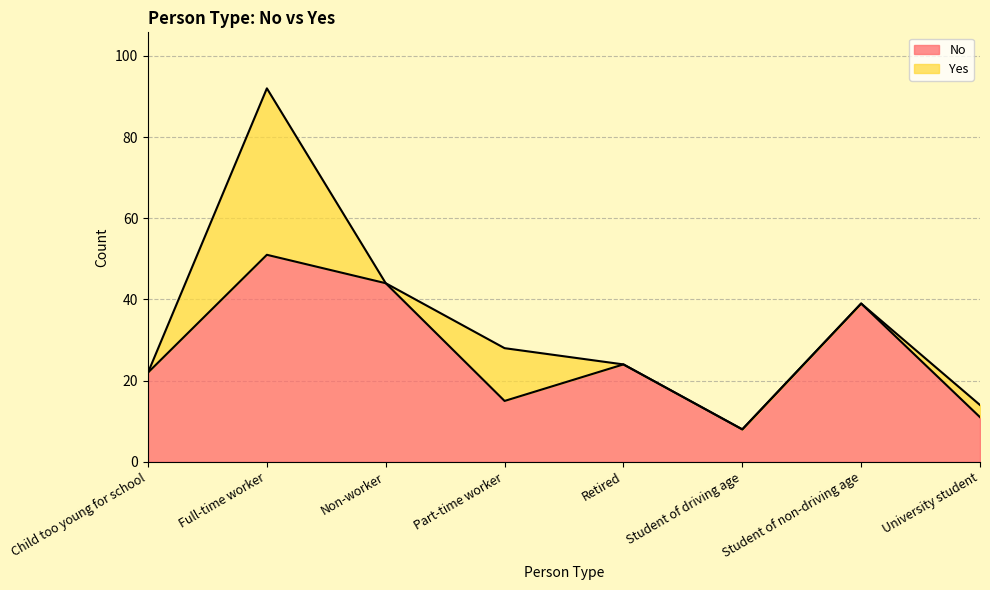

What is the value of the 6th point from the left?

8